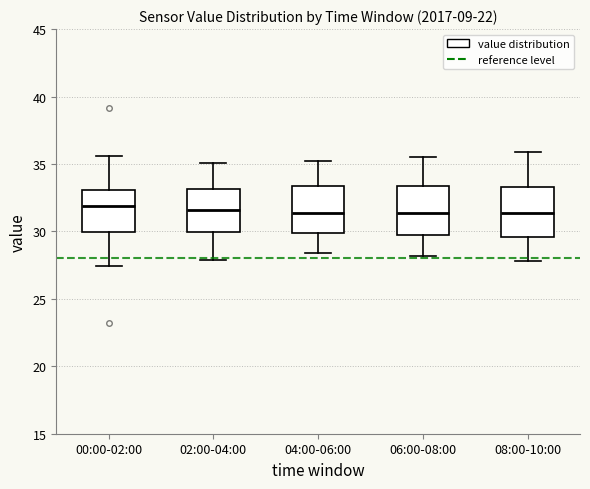

Where does the lower whisker of the box for 00:00-02:00 end on the y-axis? The values are not printed on the chart, so give them approximately, as read against the axis.

27.5